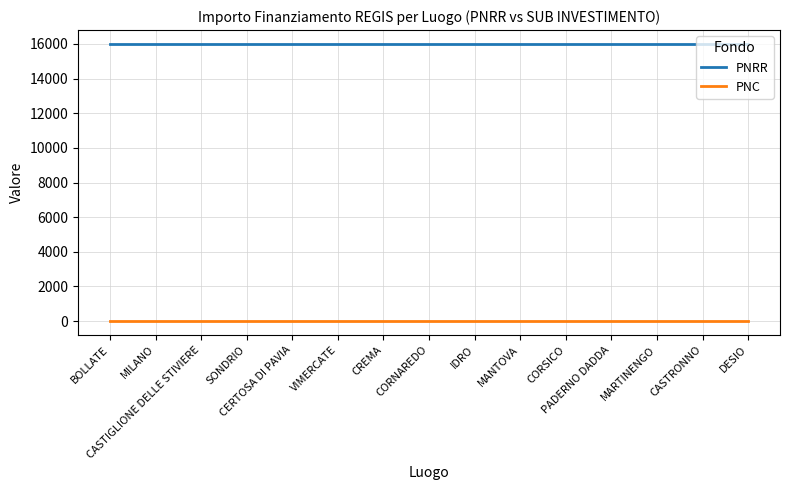

What position from the left is VIMERCATE?

6